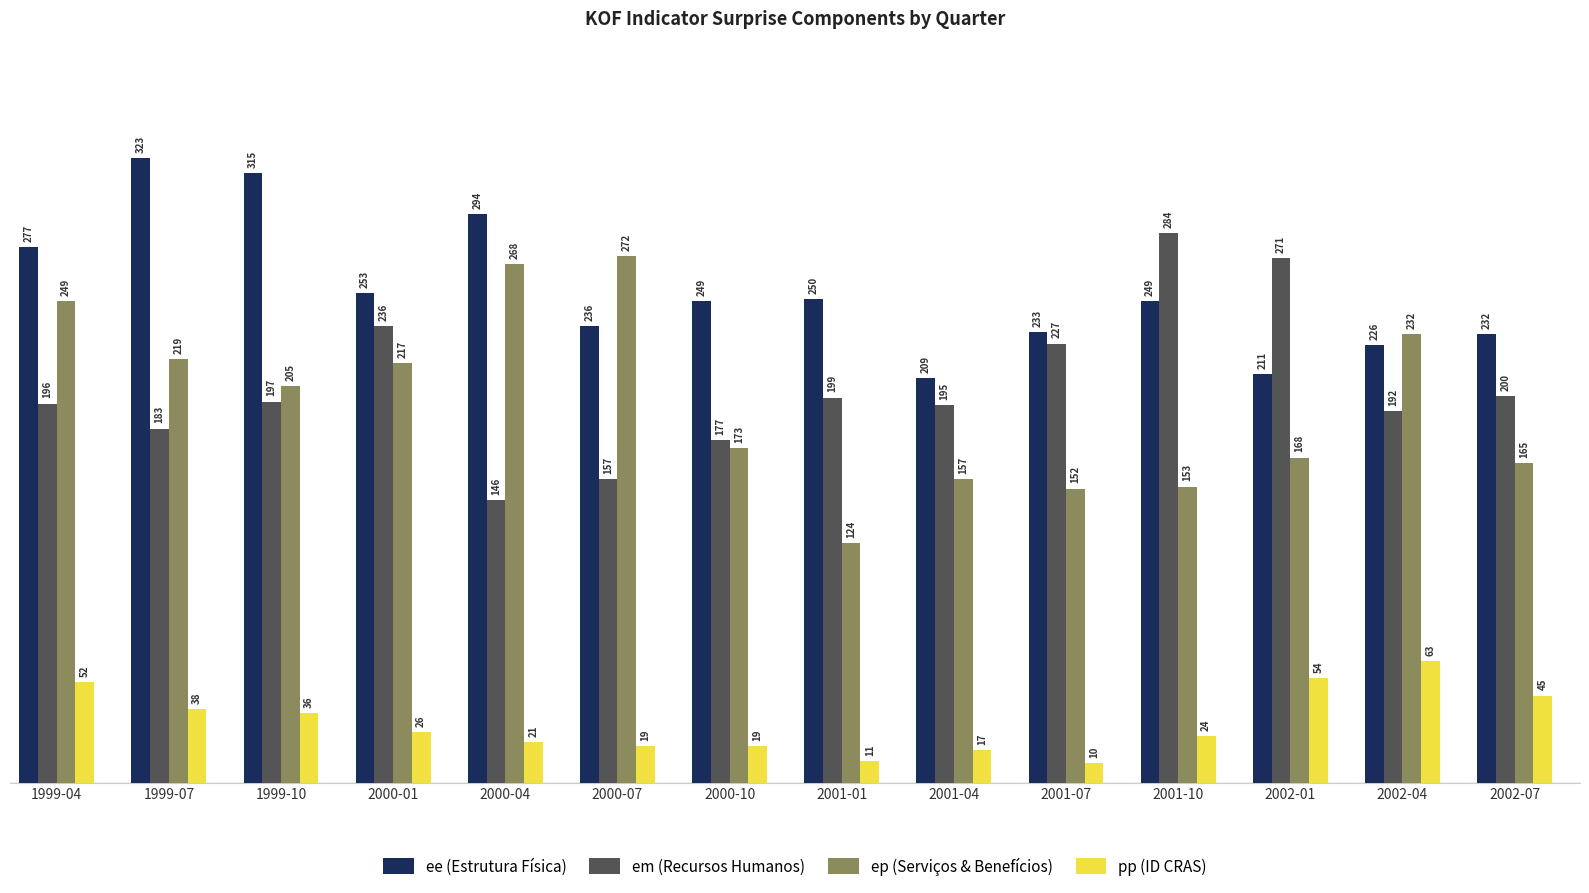

What is the average value of the ep (Serviços & Benefícios) series?

197